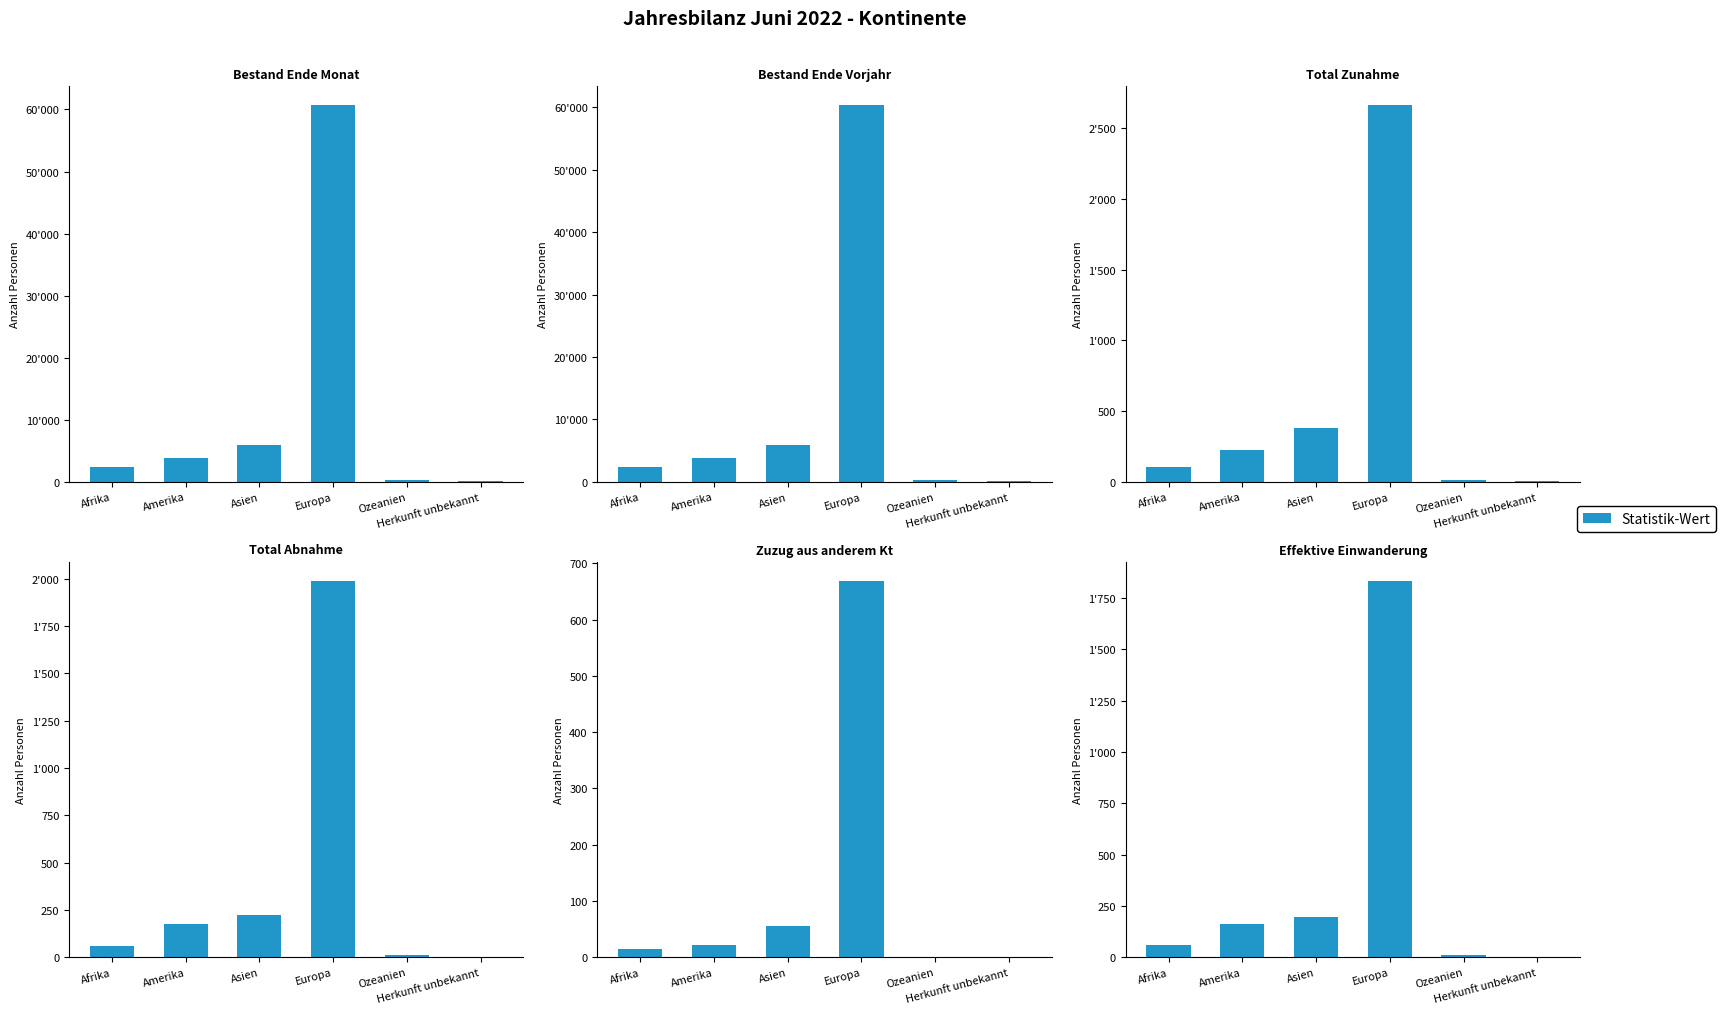

Where does the Total Abnahme series first go above 177?

Asien